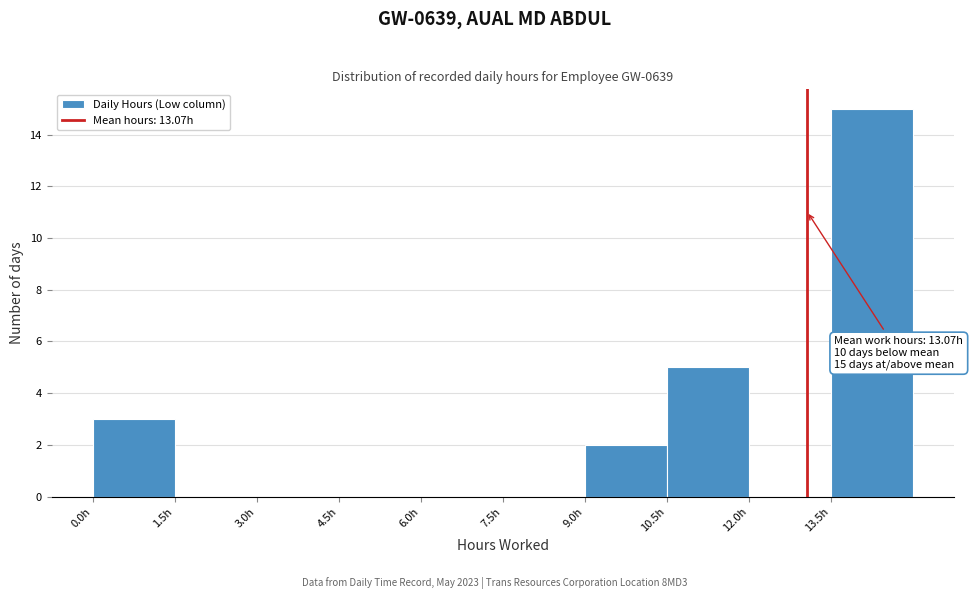

Which range on the x-axis has the tallest bar?

13.5 to 15.0